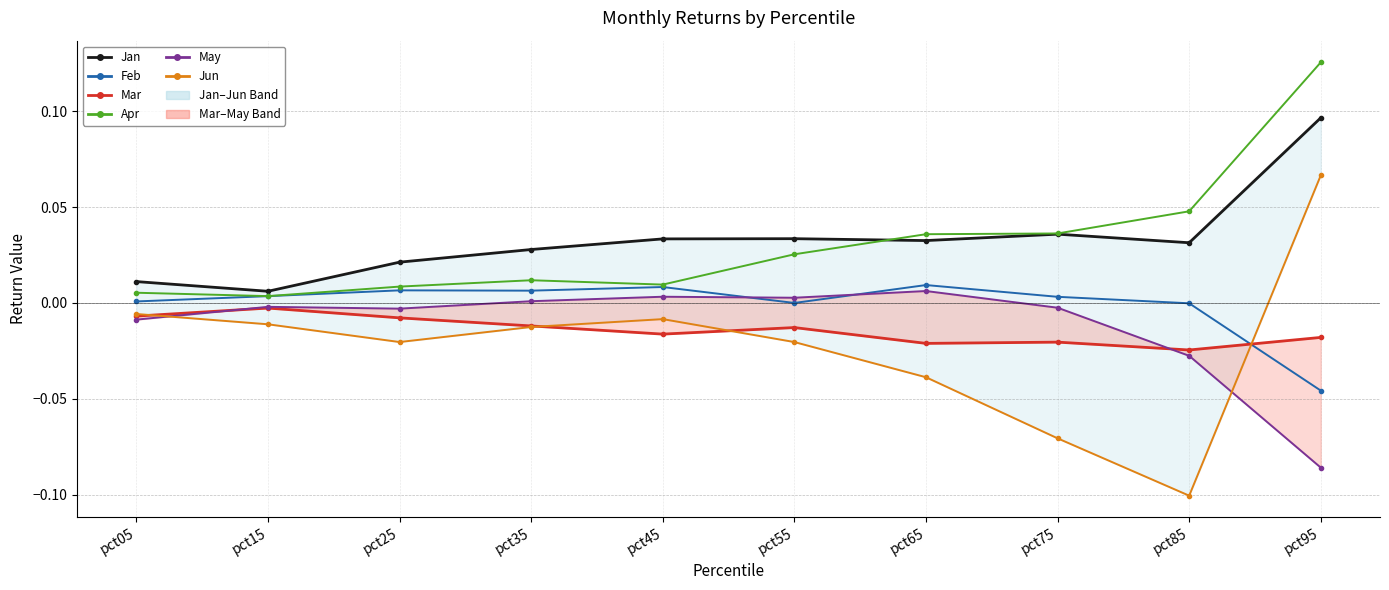

What are all the series names shown in the legend?

Jan, Feb, Mar, Apr, May, Jun